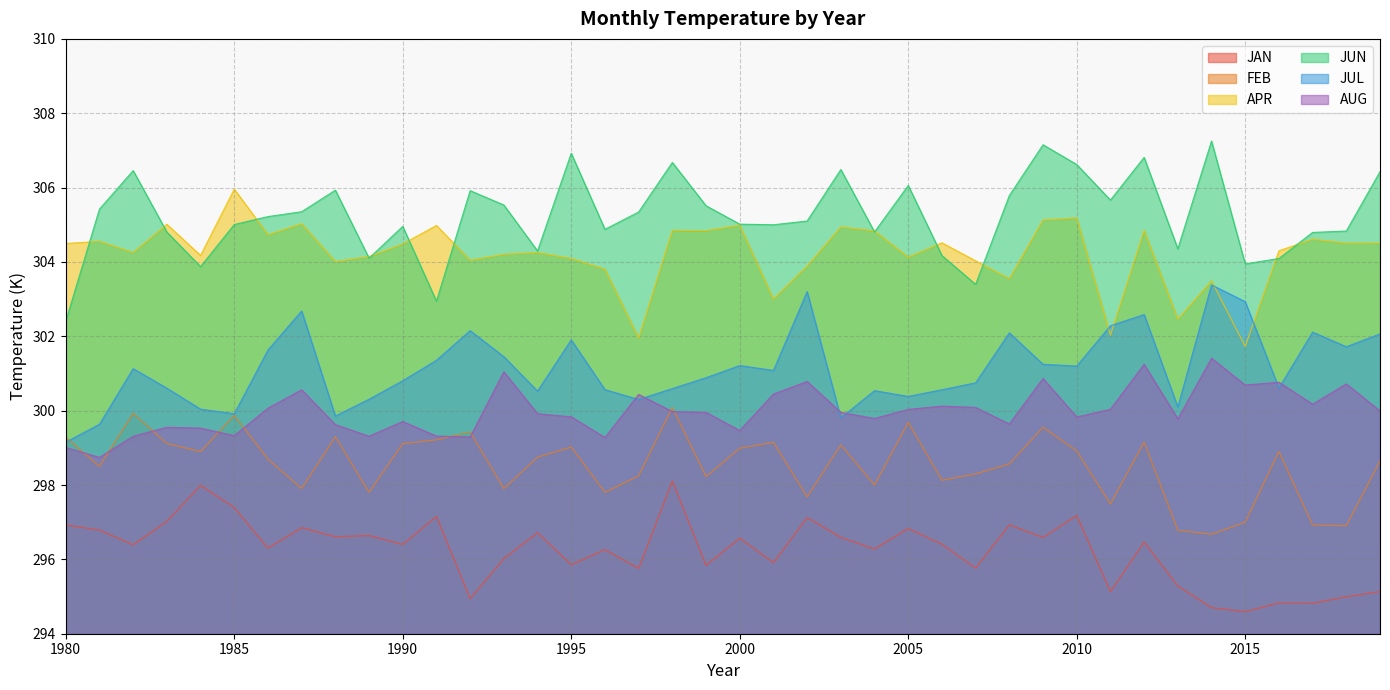

Between 1993 and 1984, which is larger?

1984